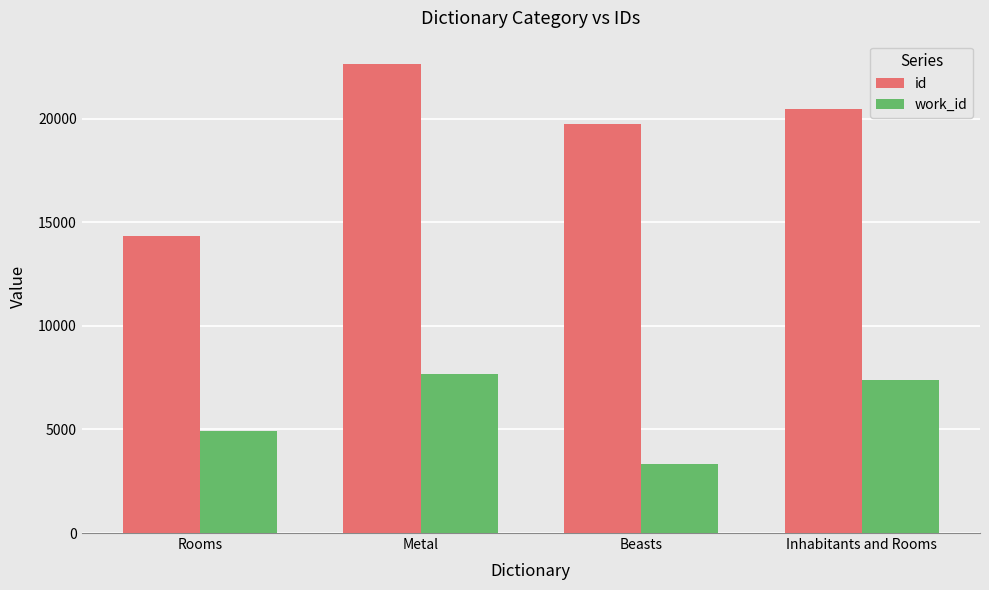

What is the total value across all series at Inhabitants and Rooms?

27892.0